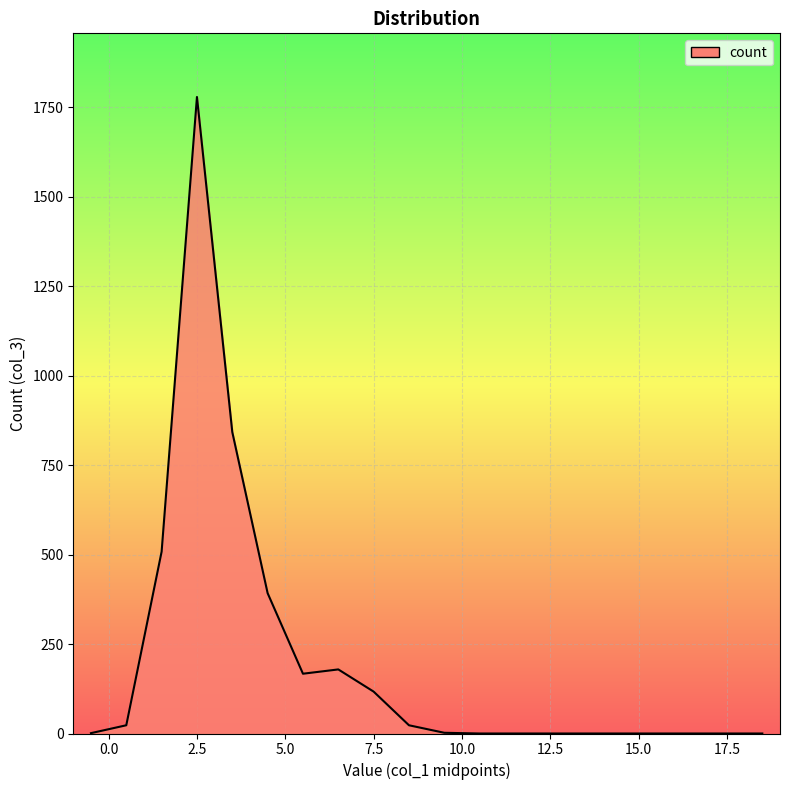

Is it true that the value at 7.5 is 117?

True